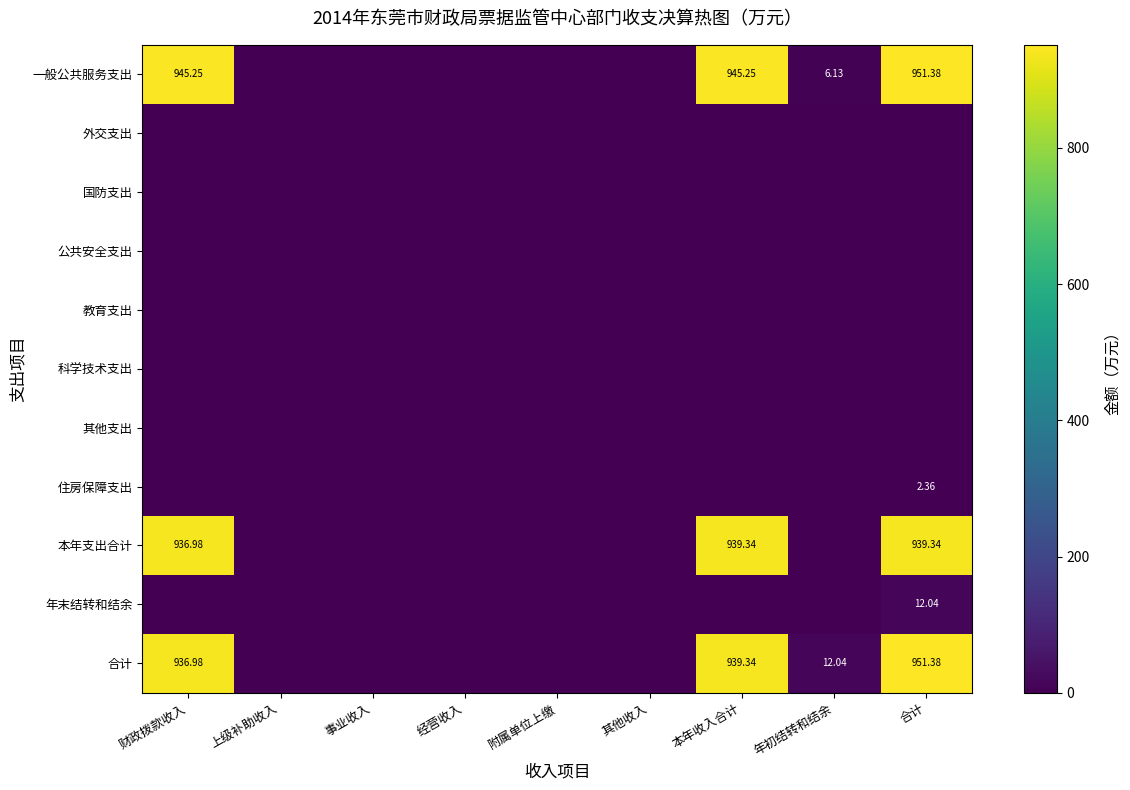

What is the greatest value displayed?

951.4